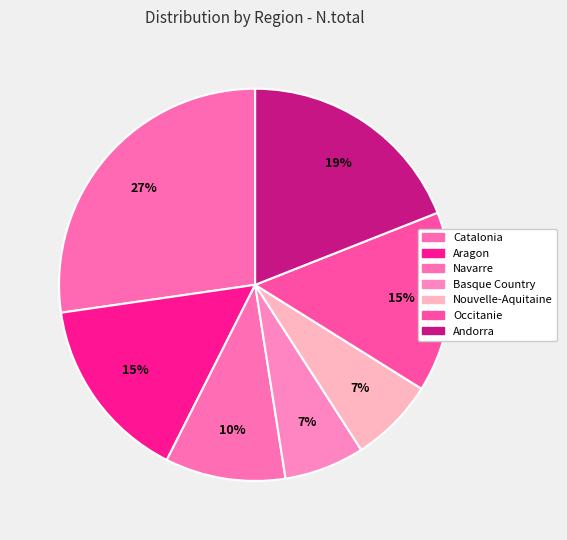

Does Nouvelle-Aquitaine represent more than half of the total?

No